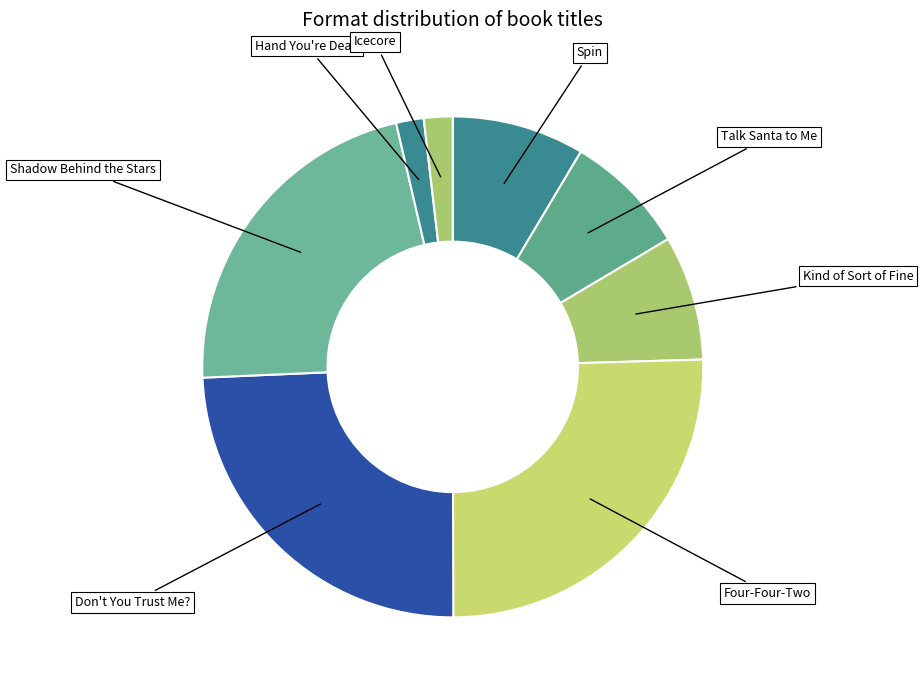

Rank the categories by value from lowest to highest.

Hand You're Dealt, Icecore, Talk Santa to Me, Kind of Sort of Fine, Spin, Shadow Behind the Stars, Don't You Trust Me?, Four-Four-Two